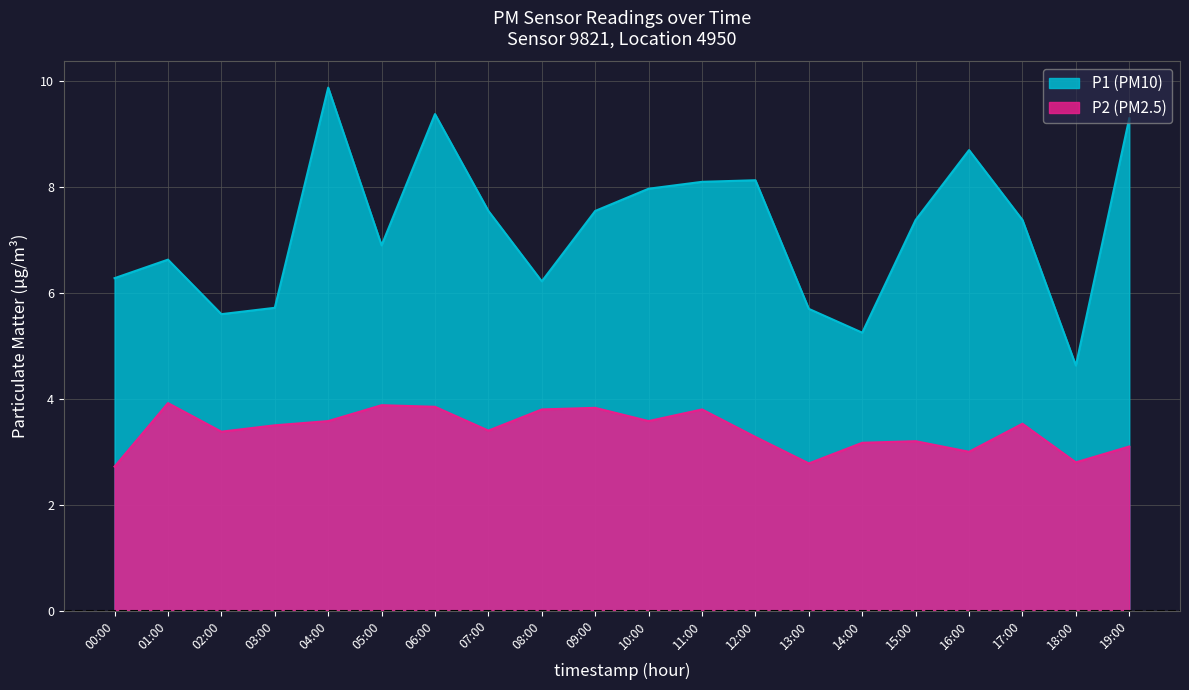

Where is P2 nearest to the value 3?

16:00